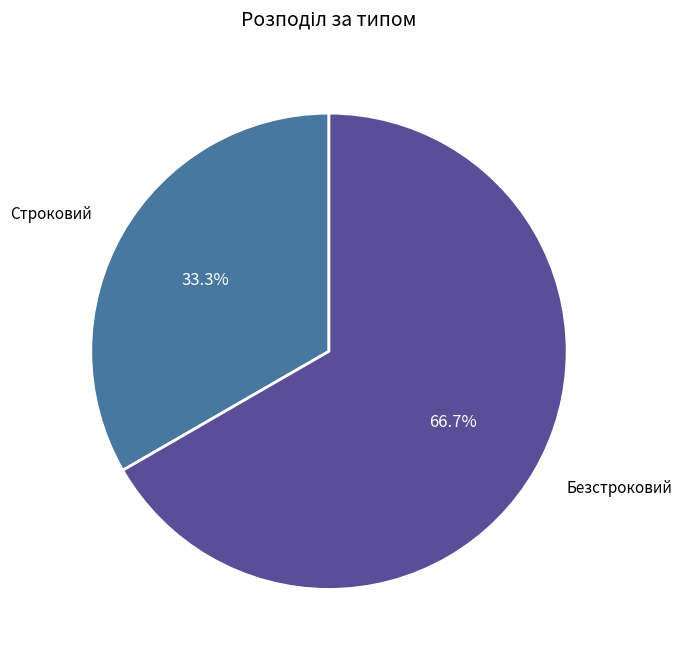

True or false: Безстроковий accounts for 74% of the total.

False